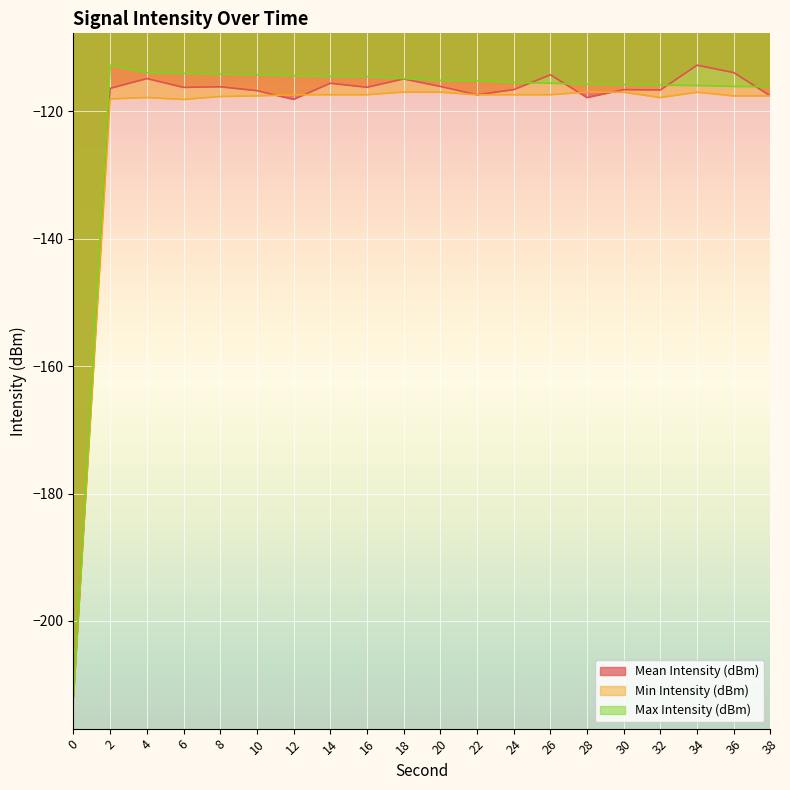

True or false: Max Intensity (dBm) and Min Intensity (dBm) intersect in this chart.

False